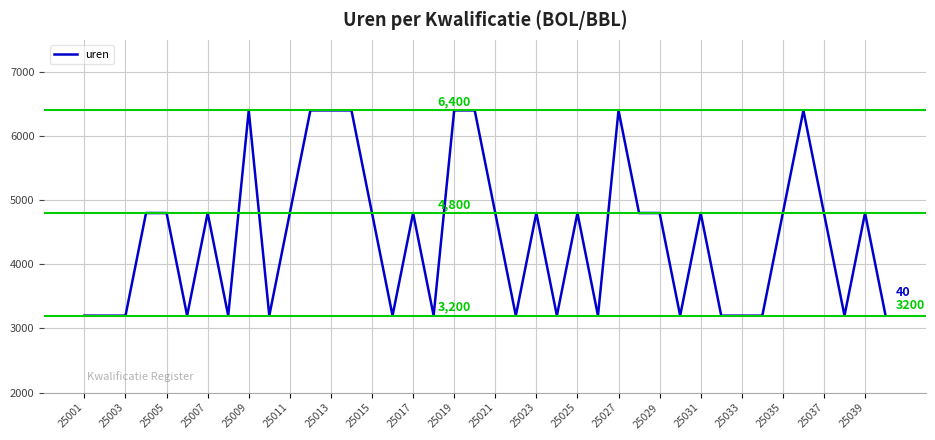

What is the maximum value shown in the chart?

6400